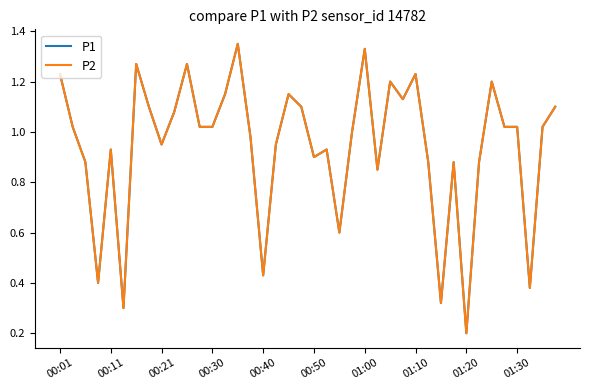

Does the chart display data point markers on the line(s)?

No